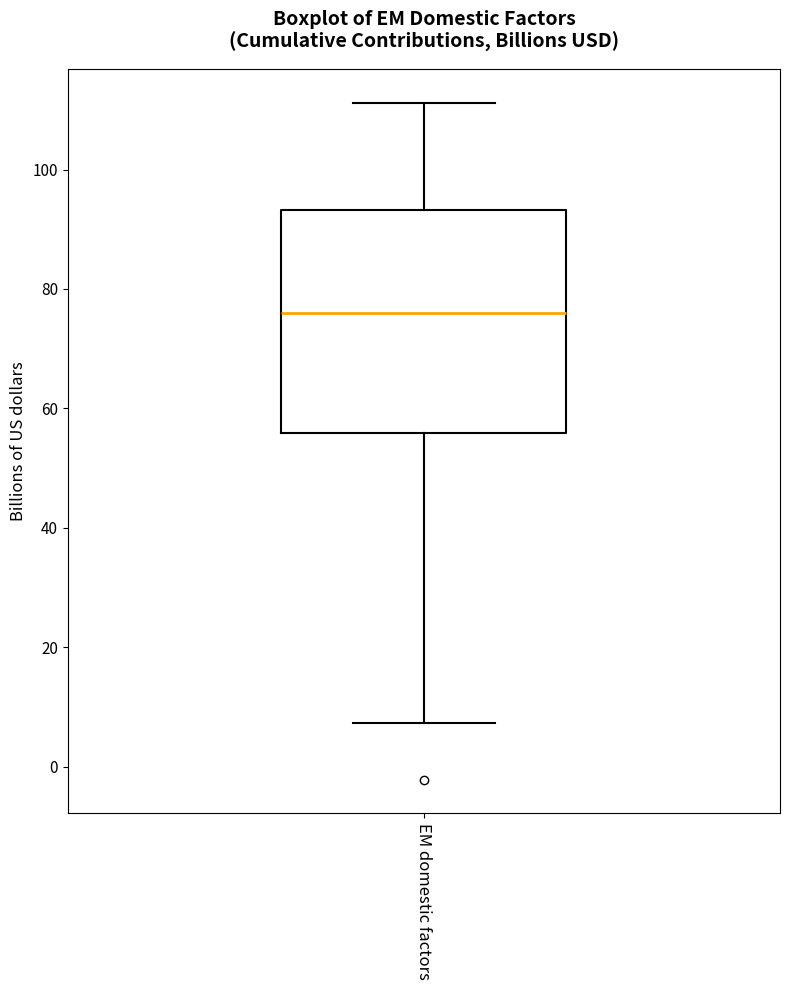

Transcribe this box plot: give where the median line is, the range the box spans, and where the two whiskers end, as read against the y-axis. The values are not printed on the chart, so give them approximately, as read against the axis.

median 76, box 56 to 94, whiskers 8 to 112